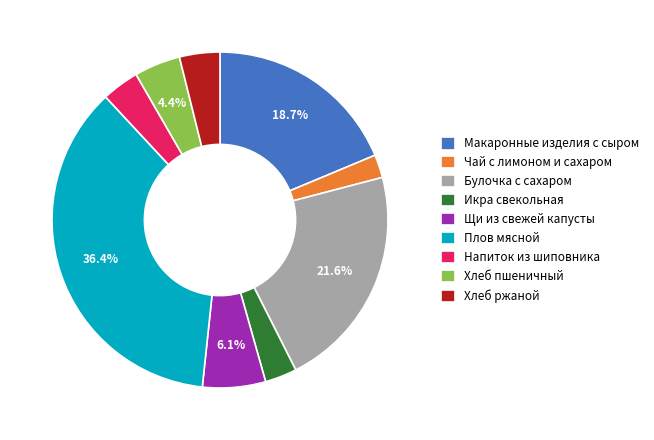

True or false: Чай с лимоном и сахаром accounts for 2% of the total.

True